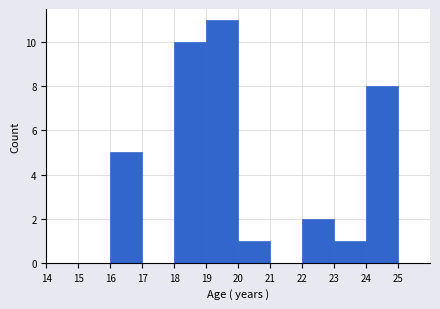

Reading left to right, transcribe this chart: for each bar, give the range it covers on the x-axis and its height. The values are not printed on the chart, so give them approximately, as read against the axis.

14 to 15: 0
15 to 16: 0
16 to 17: 5
17 to 18: 0
18 to 19: 10
19 to 20: 11
20 to 21: 1
21 to 22: 0
22 to 23: 2
23 to 24: 1
24 to 25: 8
25 to 26: 0